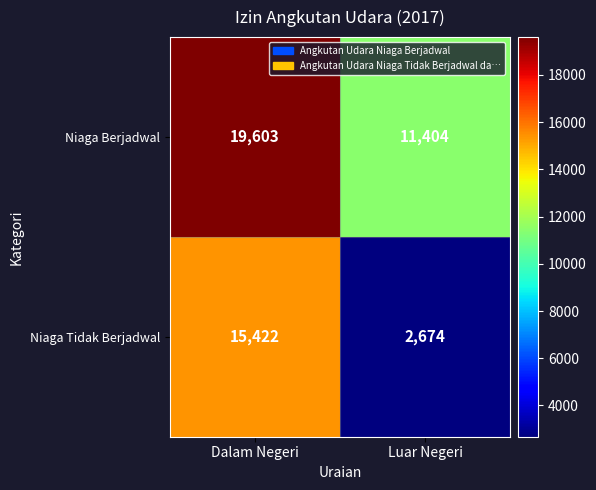

Read the Niaga Berjadwal value at Luar Negeri, to the nearest 100.

11400